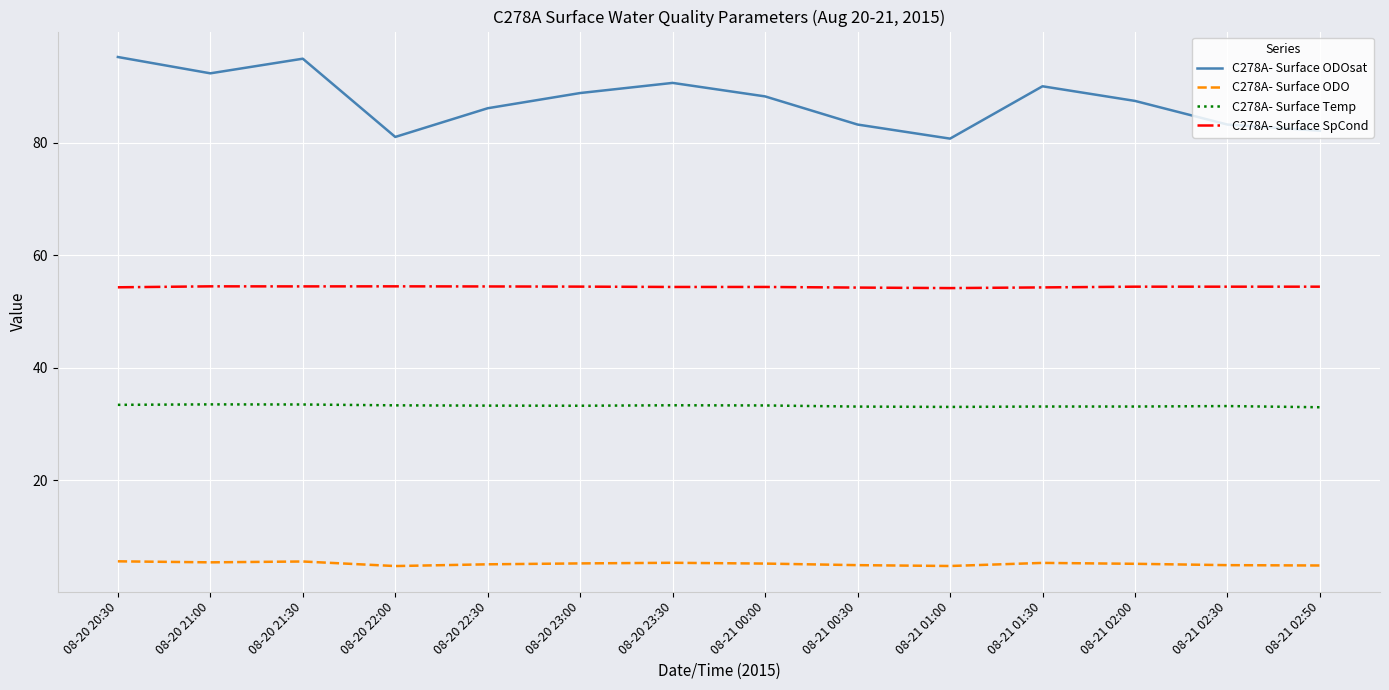

What is the lowest value of the C278A- Surface Temp series?

33.0